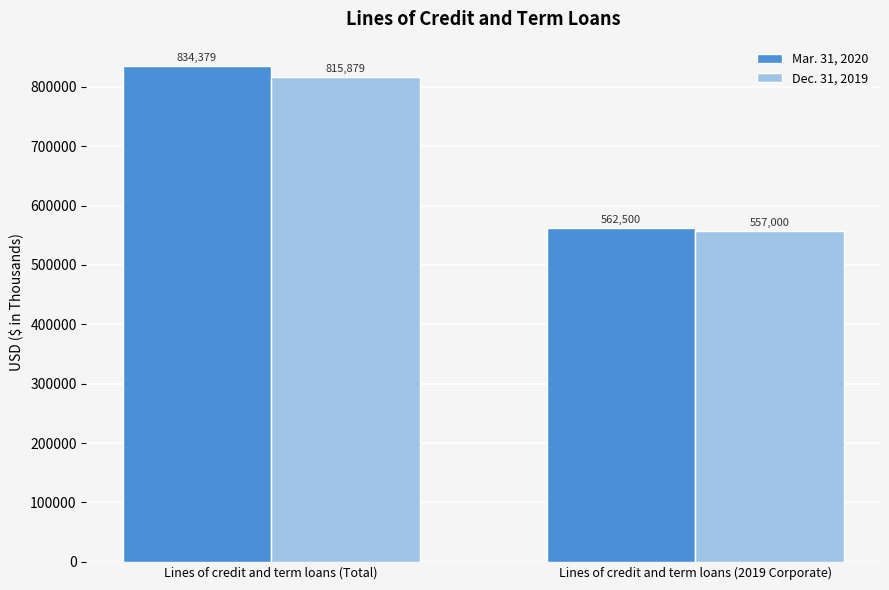

What are all the series names shown in the legend?

Mar. 31, 2020, Dec. 31, 2019